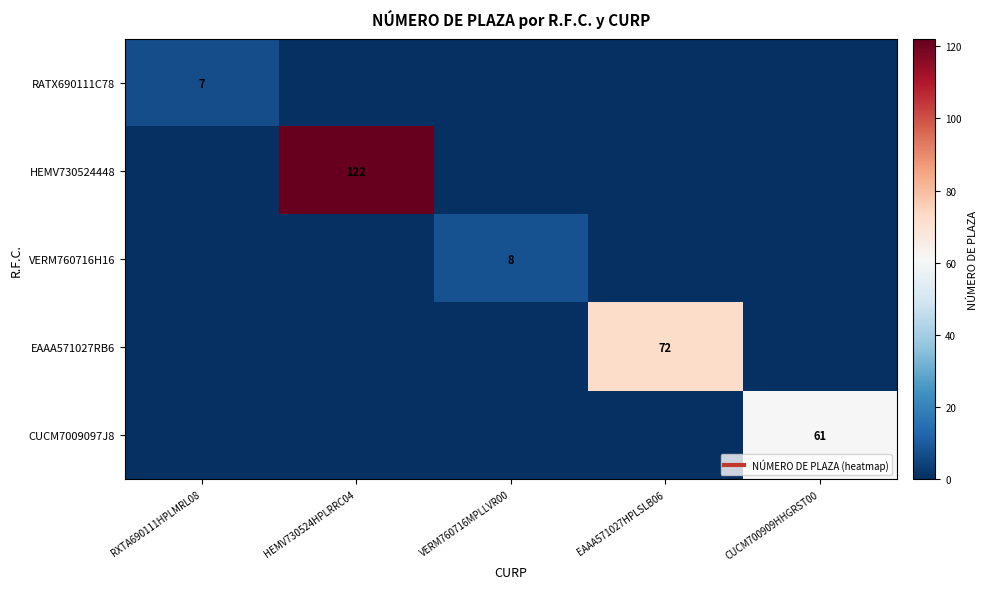

Is the value of RATX690111C78 at RXTA690111HPLMRL08 greater than the value of CUCM7009097J8 at RXTA690111HPLMRL08?

Yes